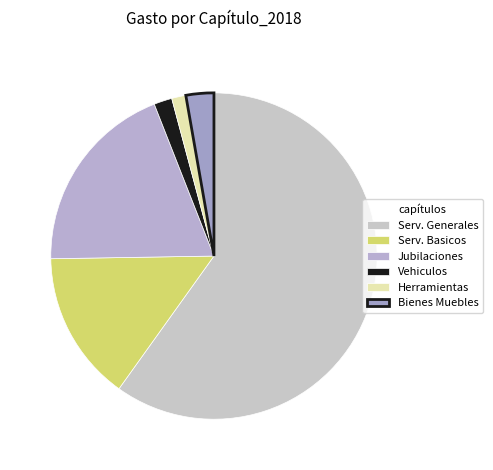

Is there a majority slice in this chart?

Yes